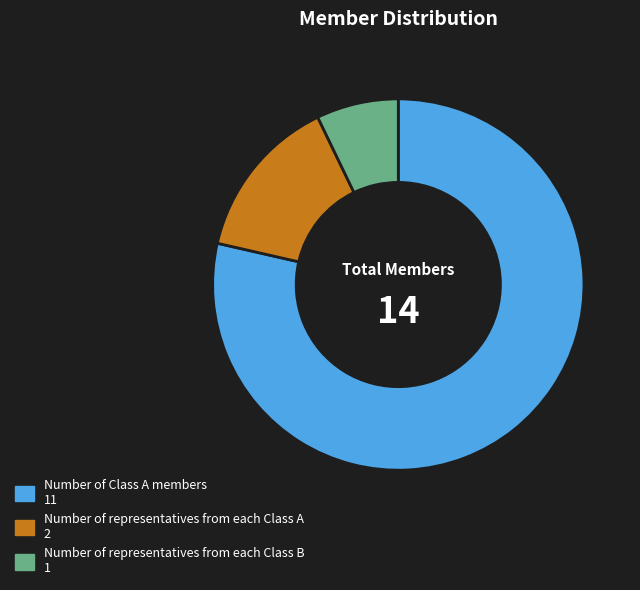

How many segments does this pie chart have?

3